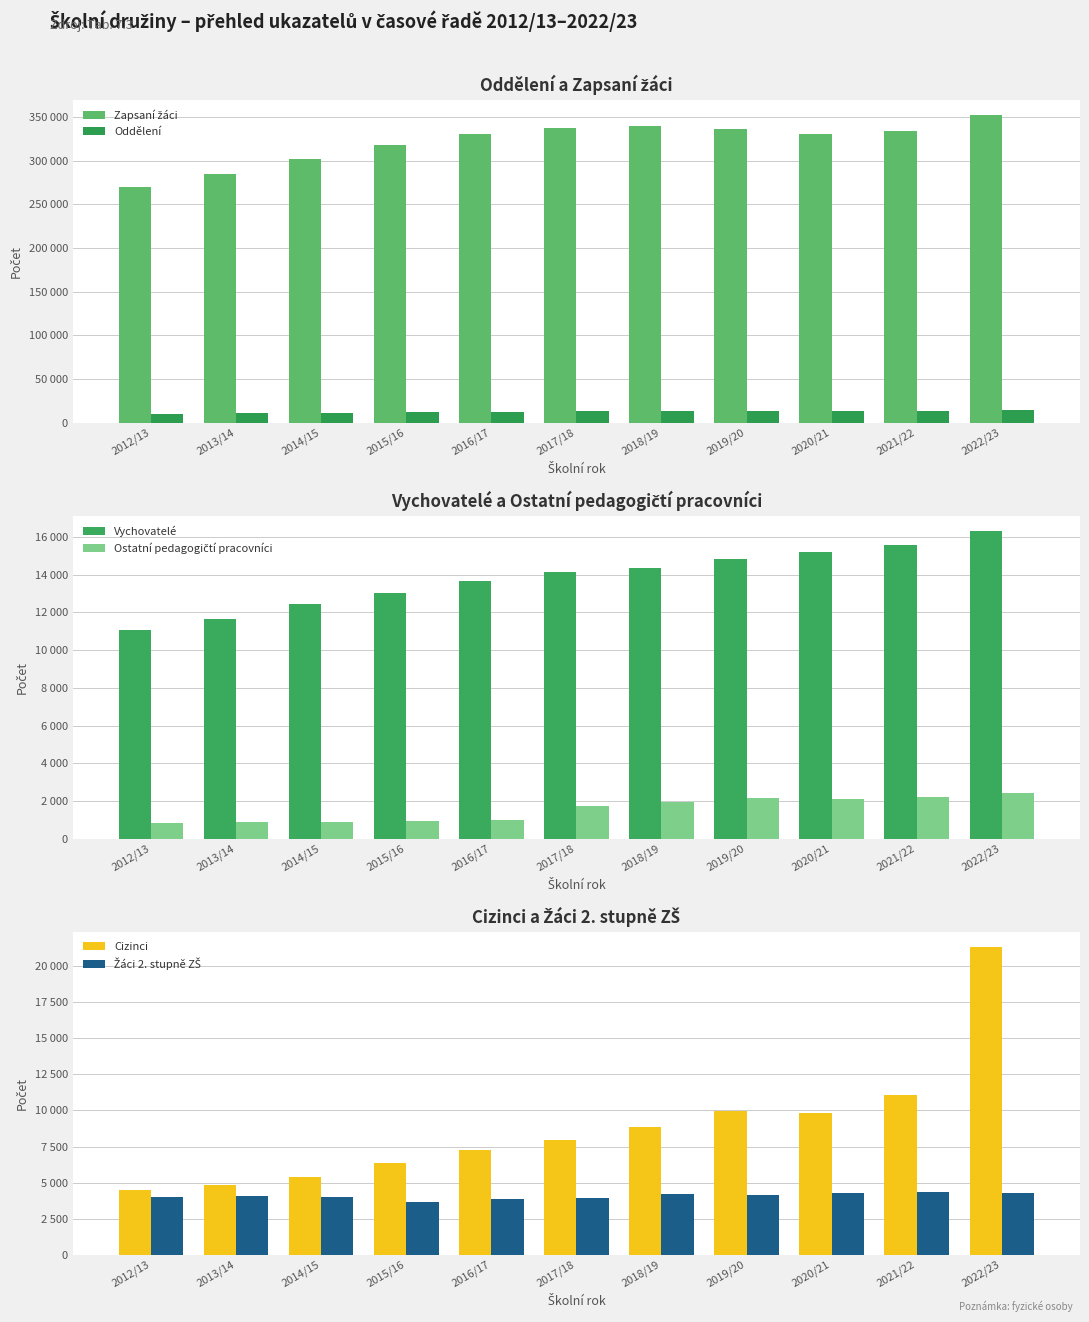

Which has a higher value, 2020/21 or 2014/15?

2020/21